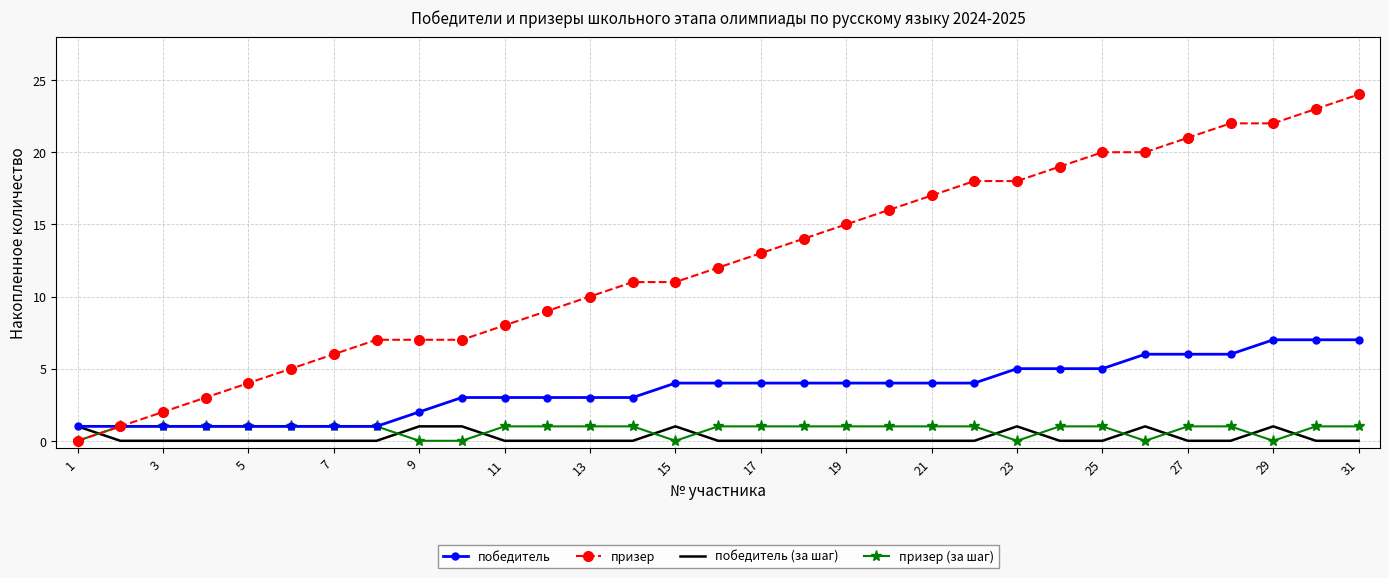

Which series has the largest range (max minus min)?

призер